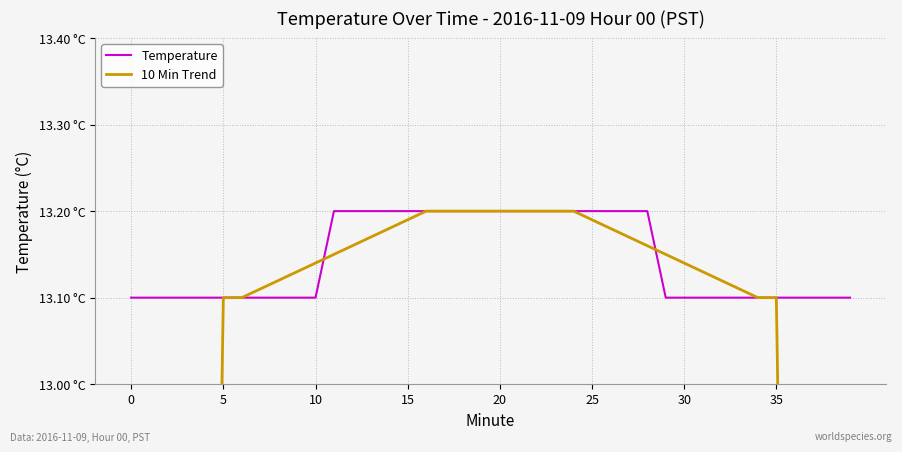

Which series has the largest range (max minus min)?

10 Min Trend